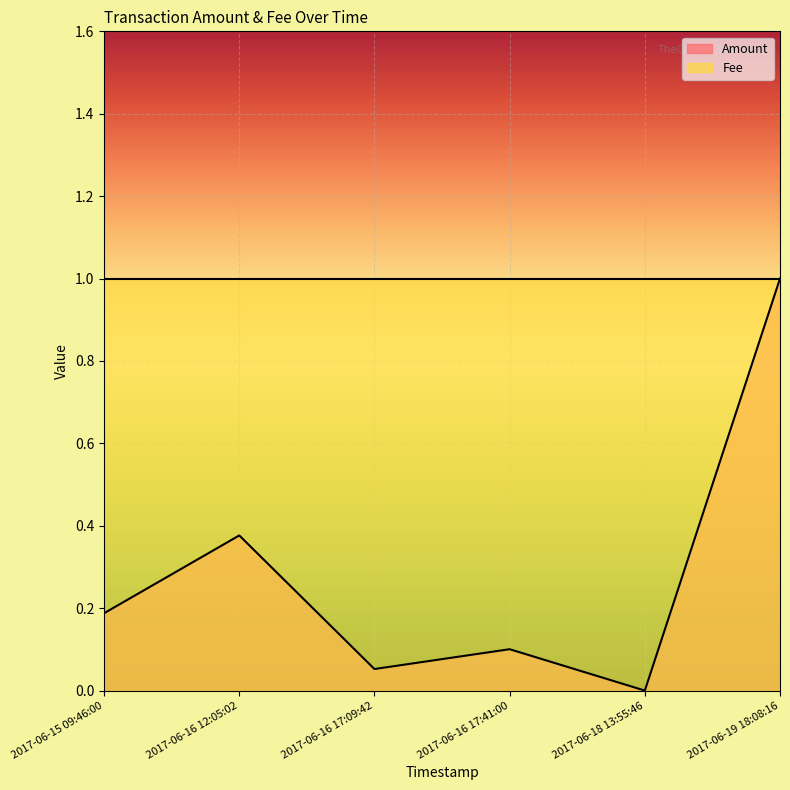

Is it true that the value at 2017-06-19 18:08:16 is 1.0?

True